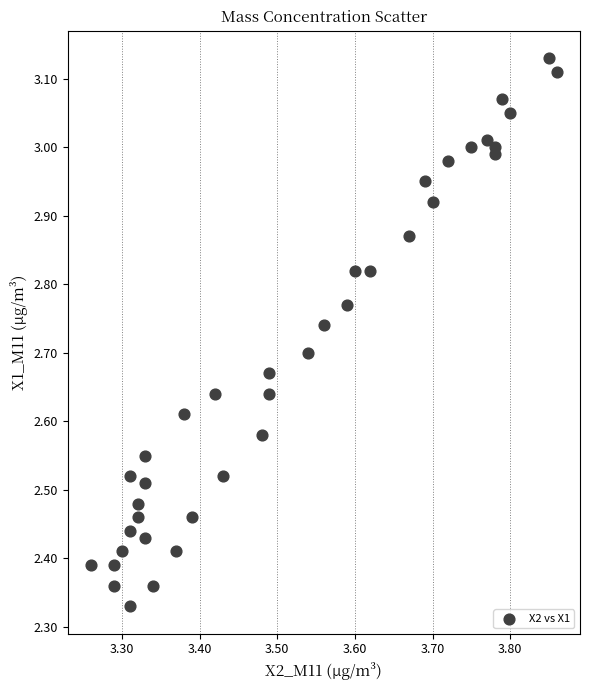

What is the range of Y values (max minus min)?

0.8